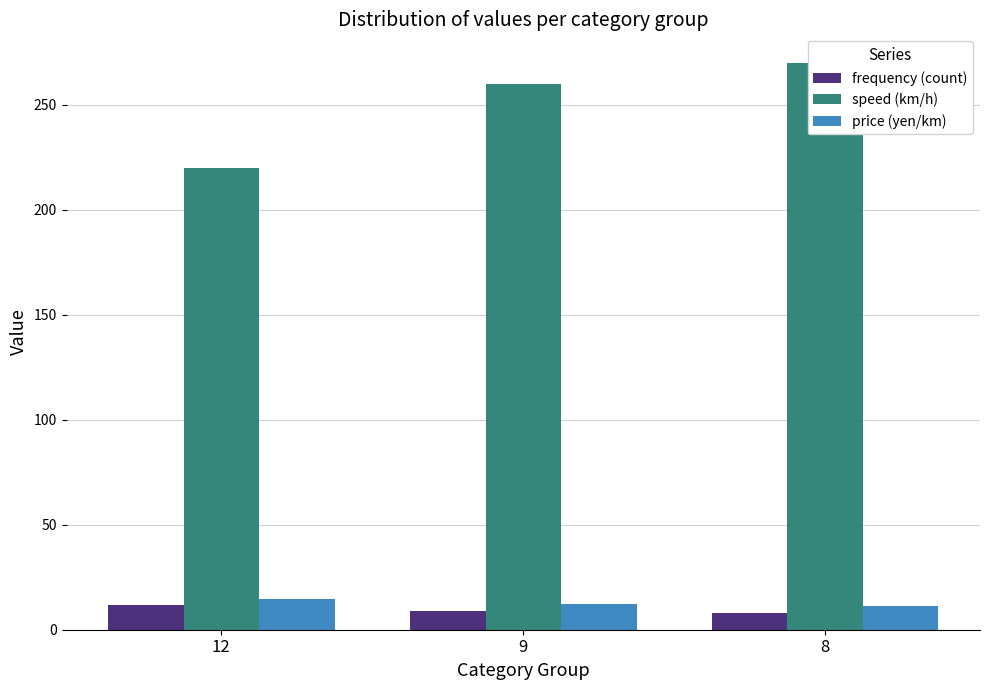

Rank the categories by speed (km/h) value from lowest to highest.

12, 9, 8